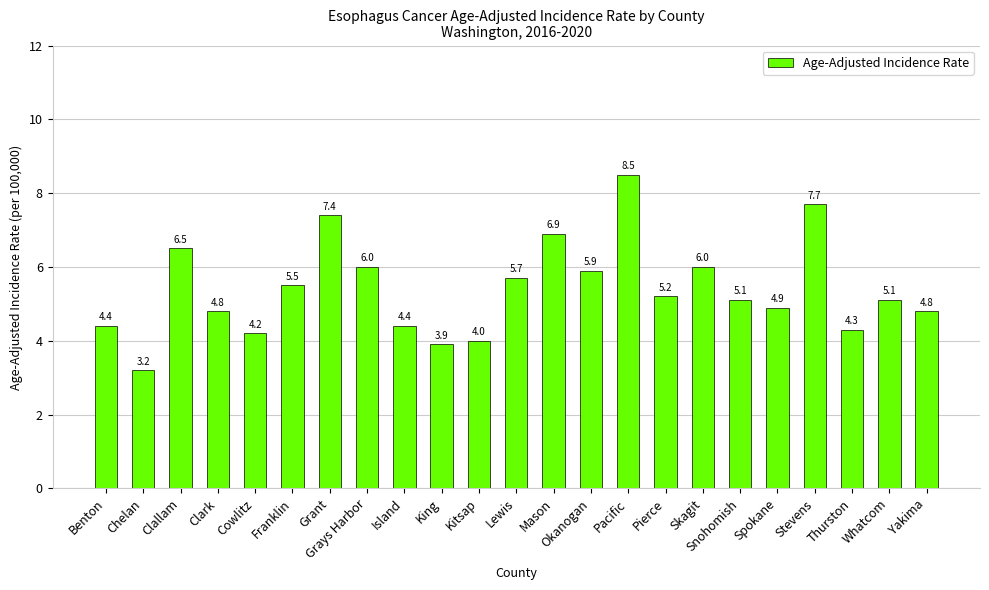

What is the difference between the values at Stevens and Spokane?

2.8